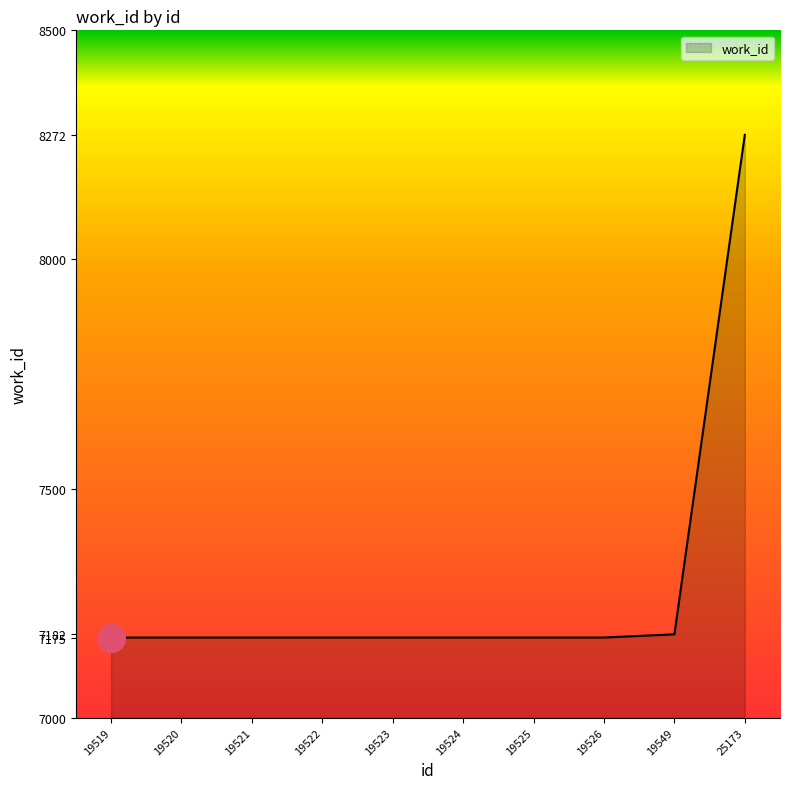

What is the ratio of the value at 19522 to the value at 19523?

1.0